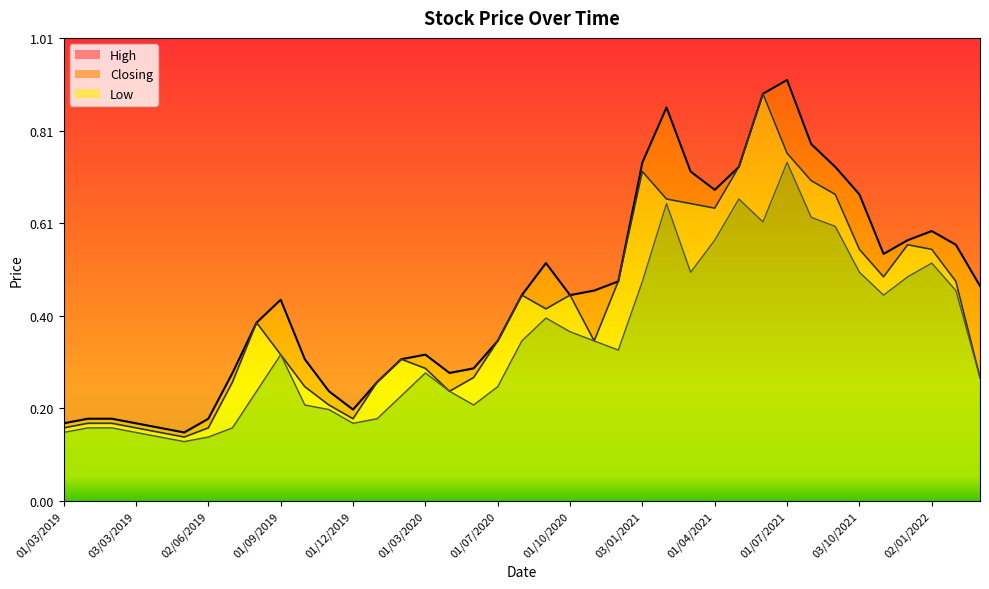

Is it true that Closing equals 0.5 at 01/11/2021?

True